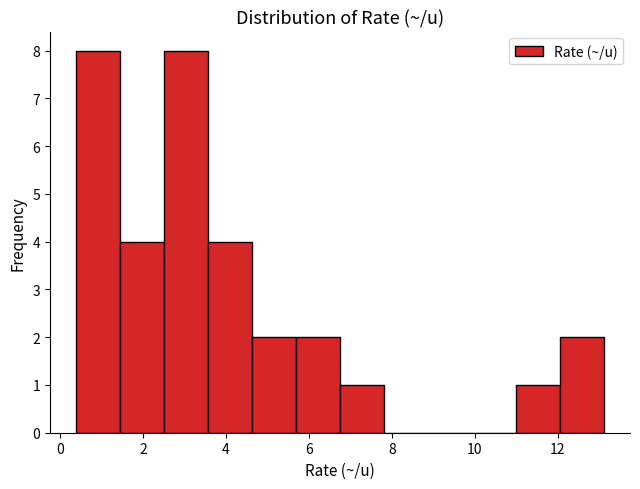

How tall is the bar that spans 3.6 to 4.6 on the x-axis? Neither the bar edges nor the heights are printed on the chart, so give them approximately, as read against the axes.

4